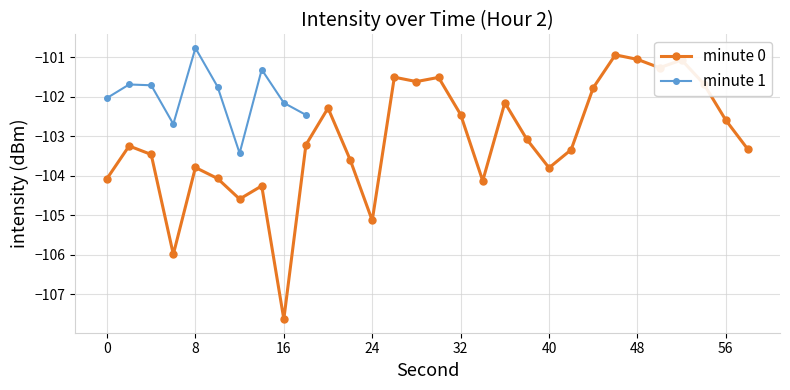

What is the value of the minute 1 point at the 2nd from the left?

-101.7